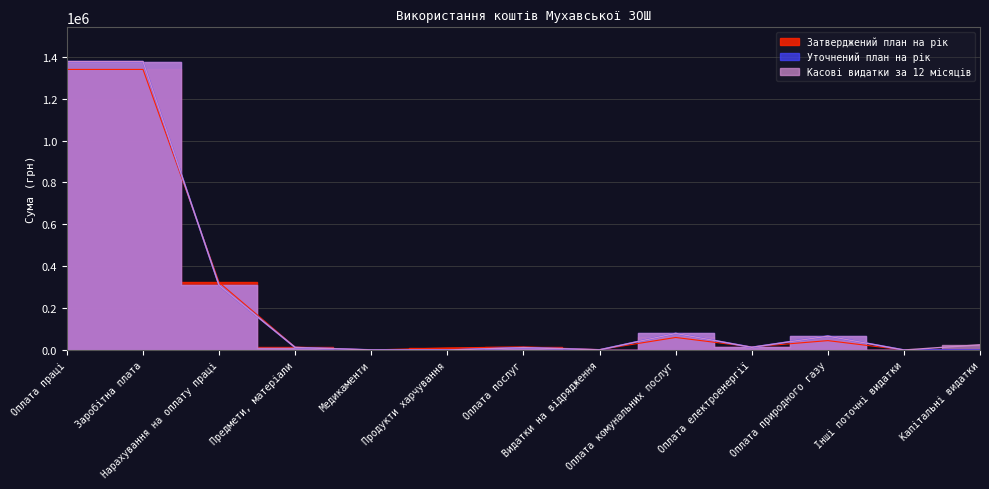

How many positive values does the Уточнений план на рік series have?

11